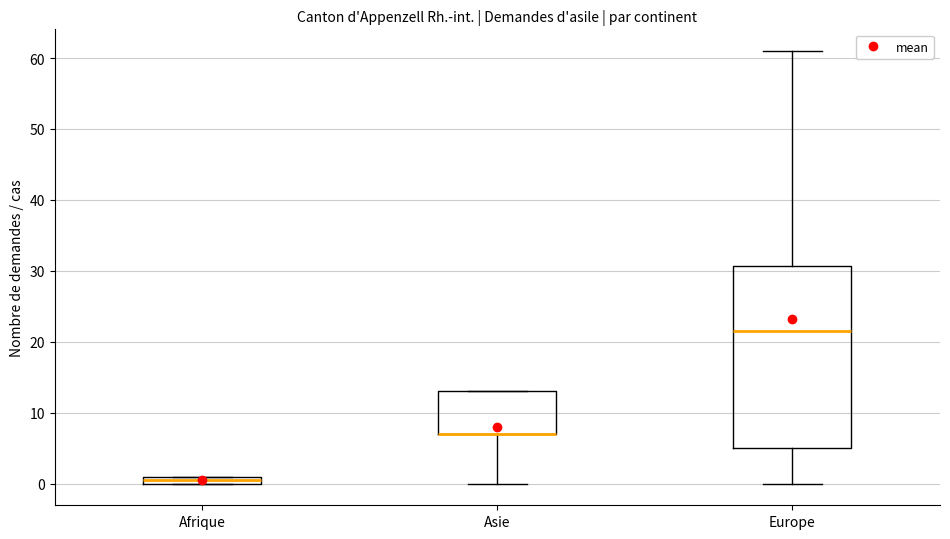

Where does the lower whisker of the box for Asie end on the y-axis? The values are not printed on the chart, so give them approximately, as read against the axis.

0